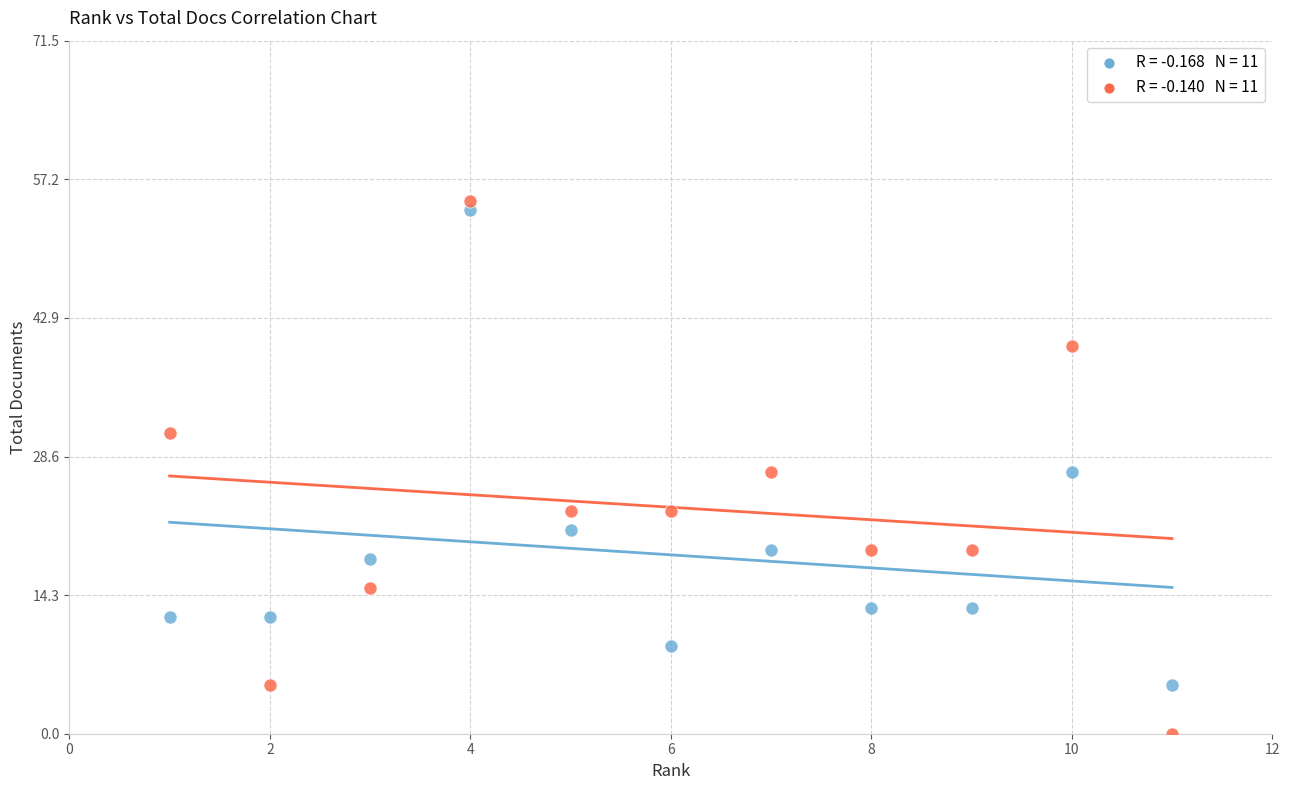

Across all data points, what is the range of Y values (max minus min)?

55